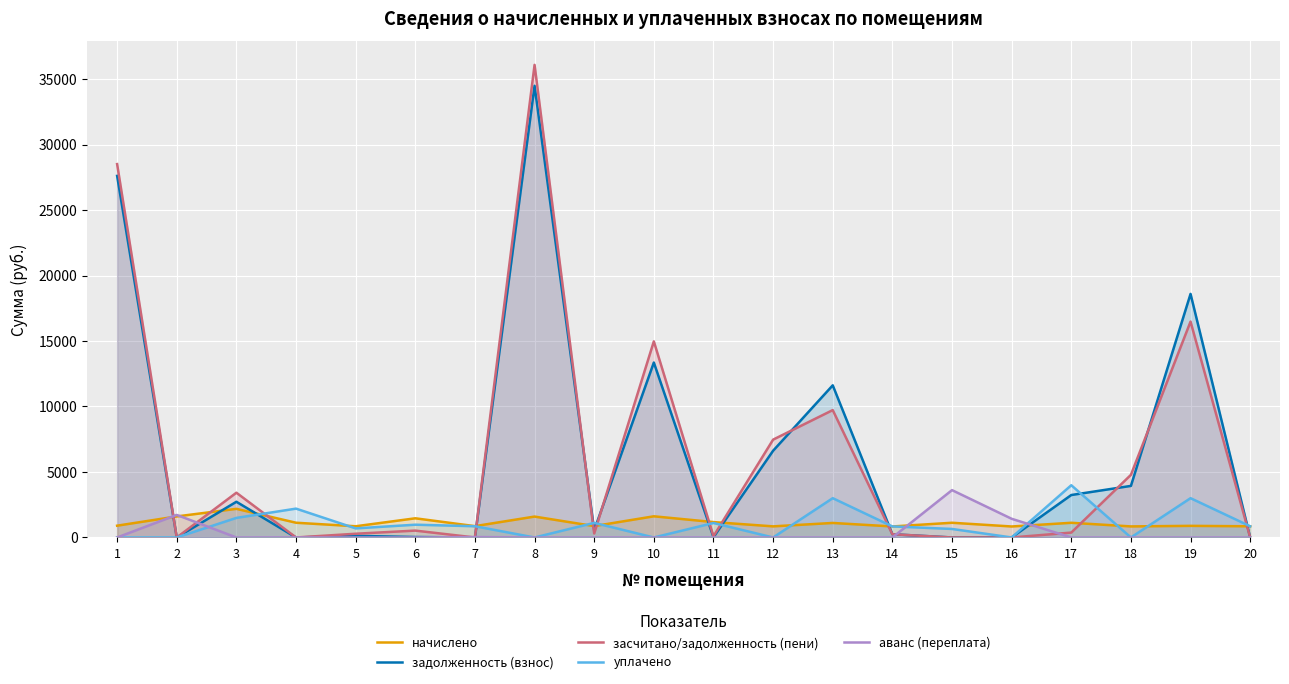

True or false: засчитано/задолженность (пени) and задолженность (взнос) cross at least once.

True